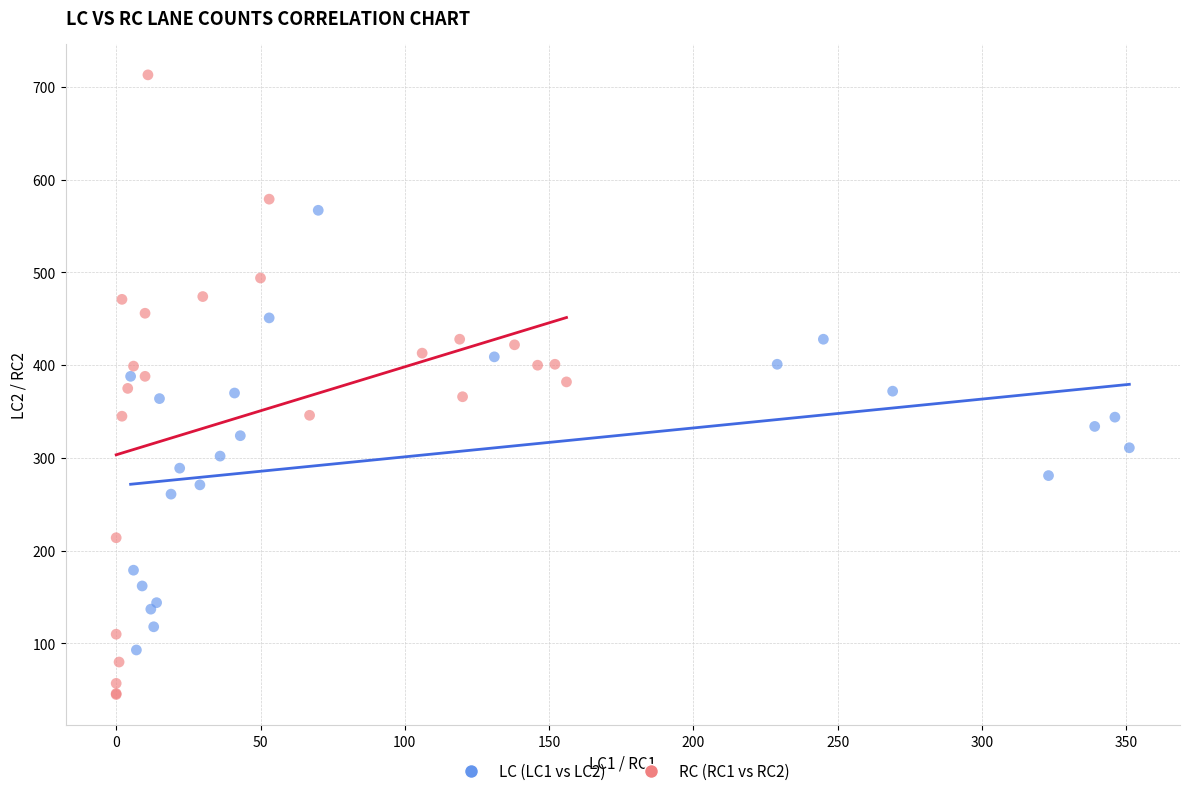

Which series has the widest spread of Y values?

RC (RC1 vs RC2)